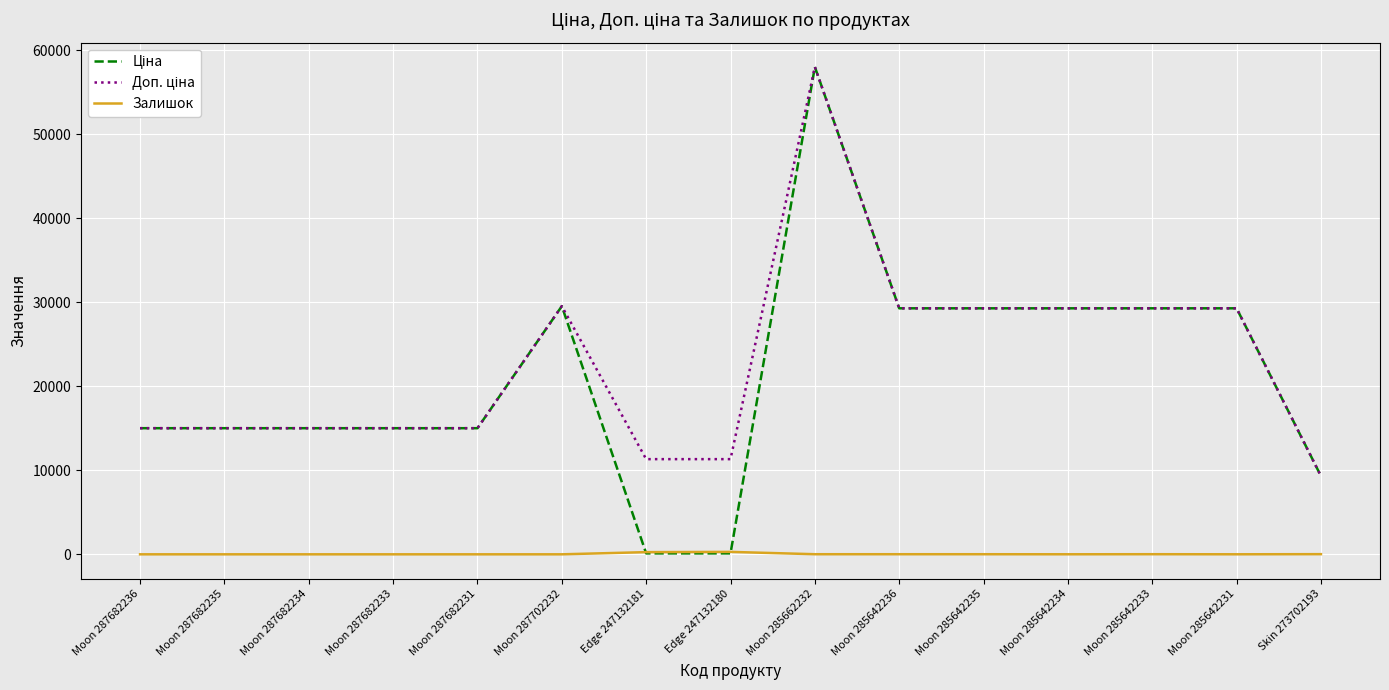

How many lines are shown in the chart?

3